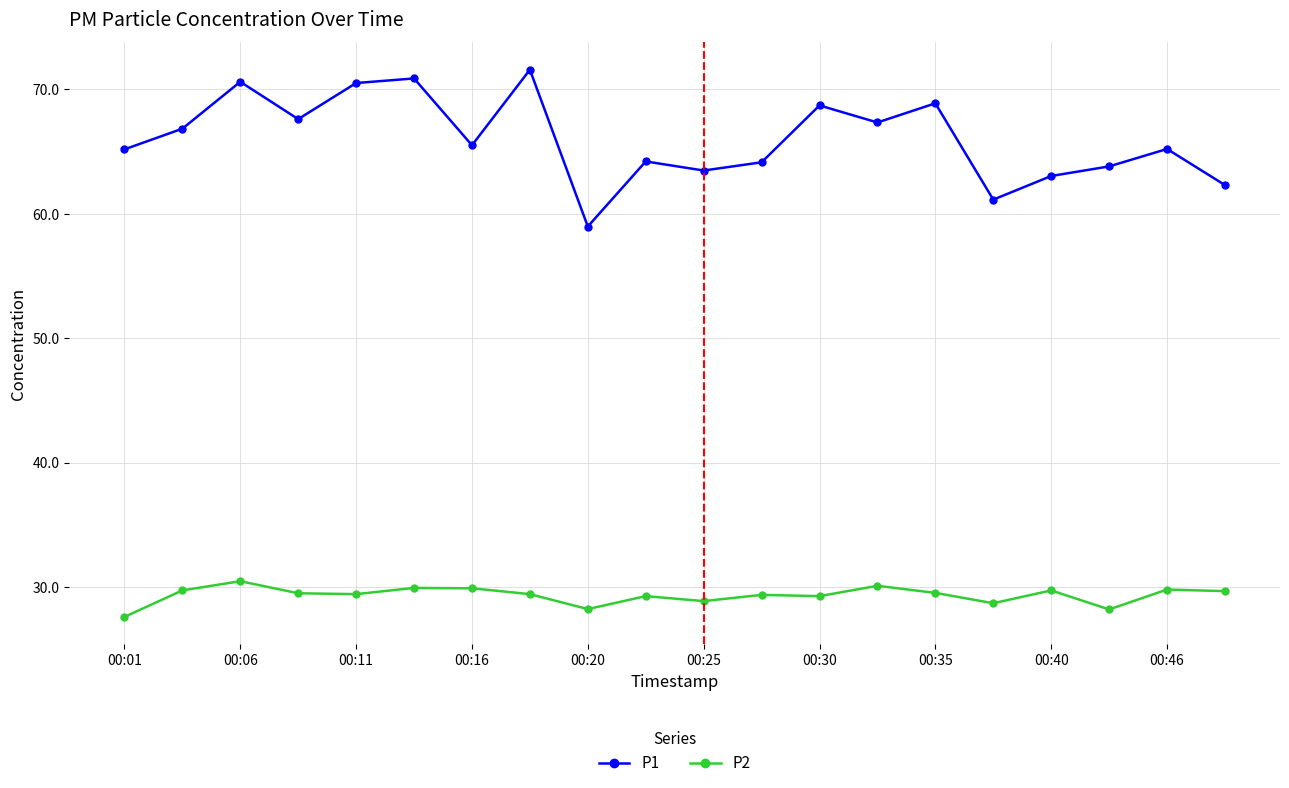

Rank the series by their average value, from lowest to highest.

P2, P1